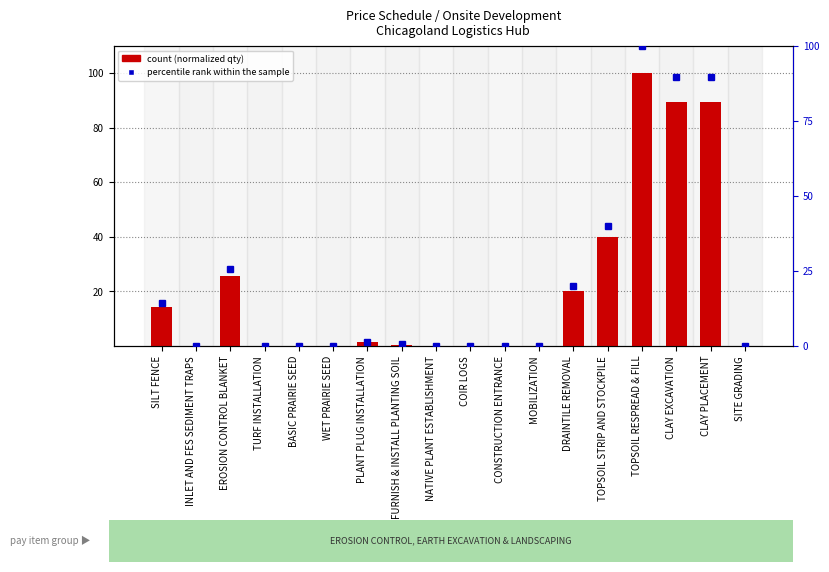

Which series has the largest range (max minus min)?

count